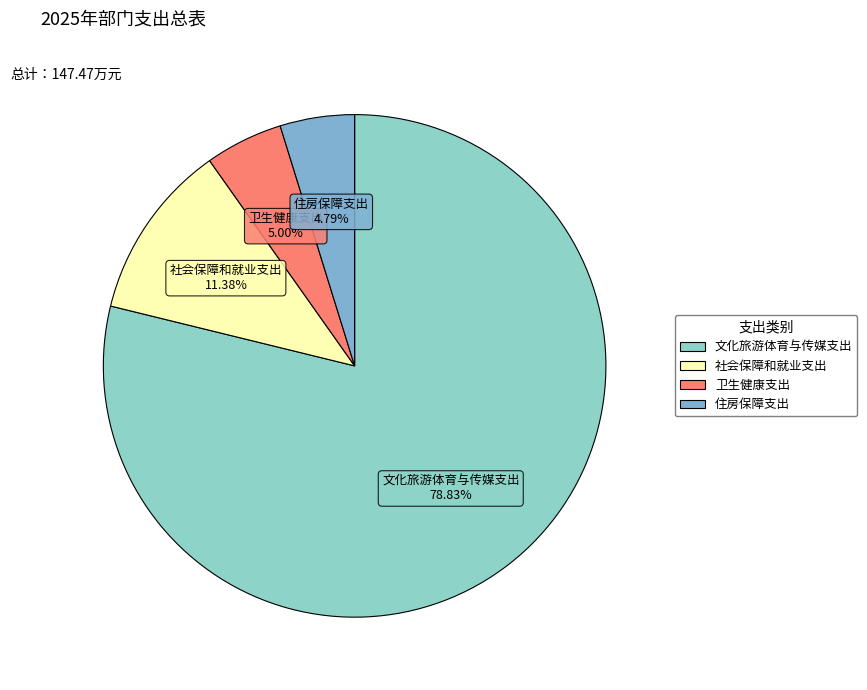

The 卫生健康支出 slice represents 5% of the pie. True or false?

True